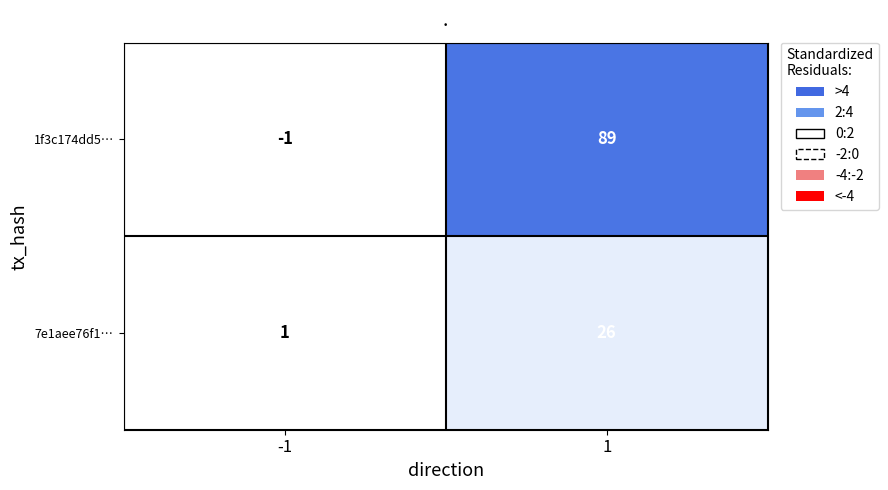

What value does the 1f3c174dd5… series have at 1, to the nearest 5?

90